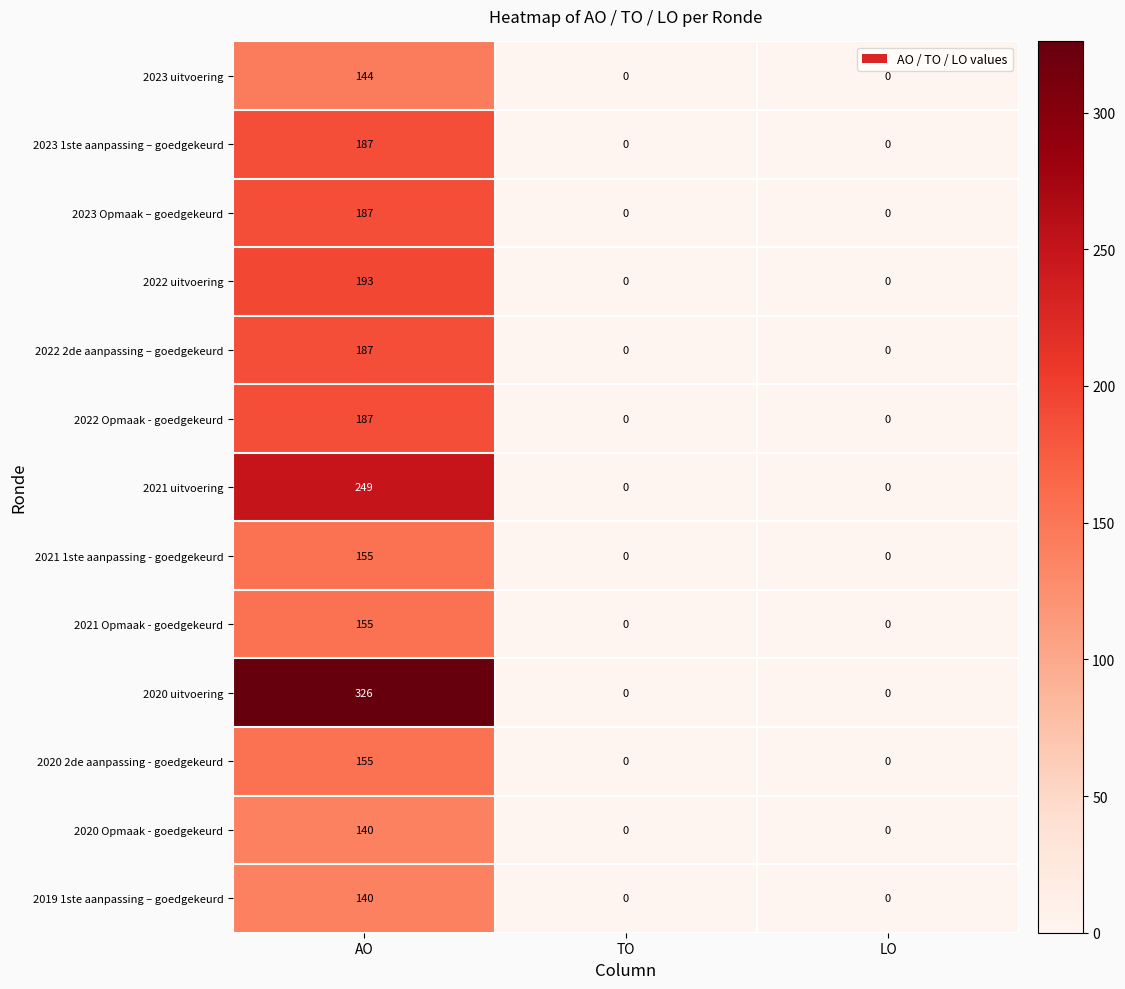

Count the number of categories in the chart.

3